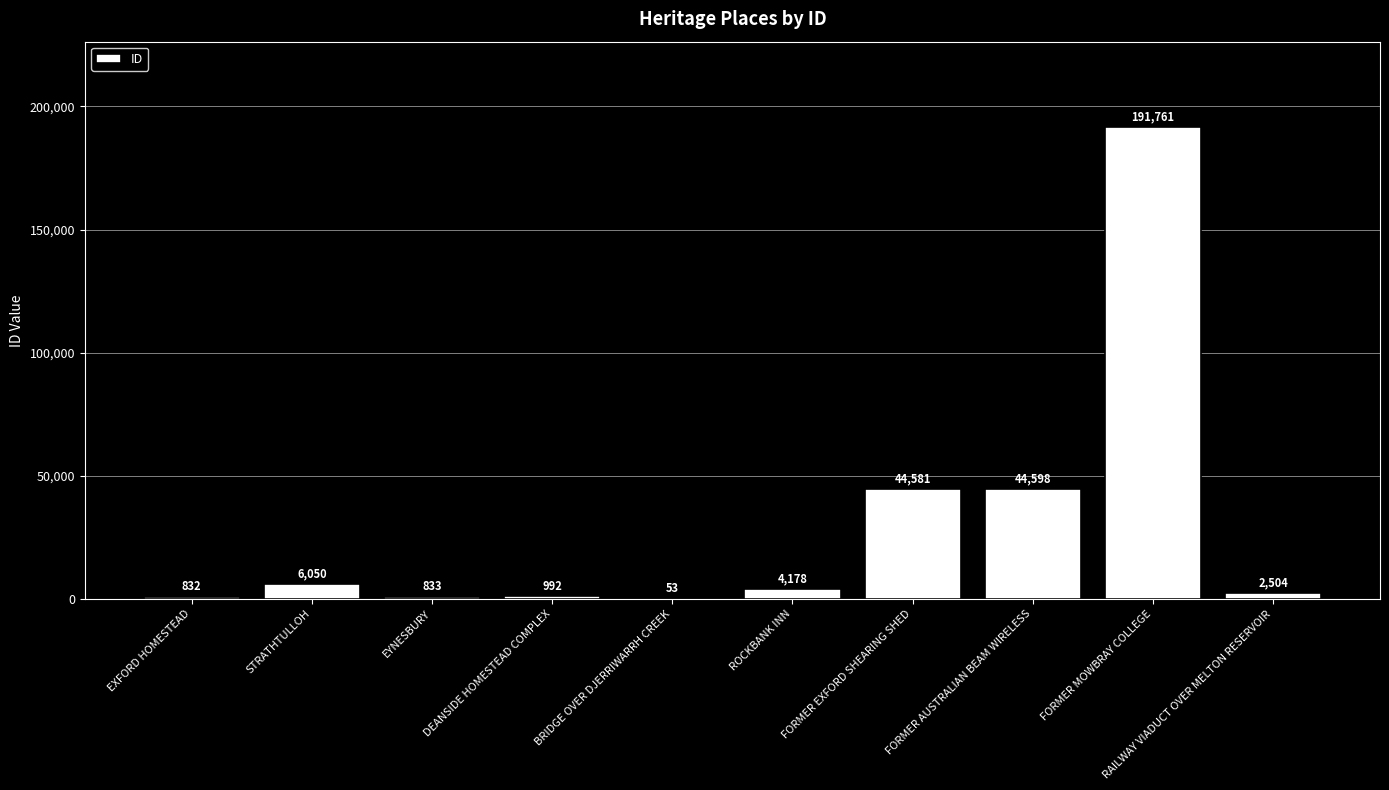

Count the number of data series in this chart.

1